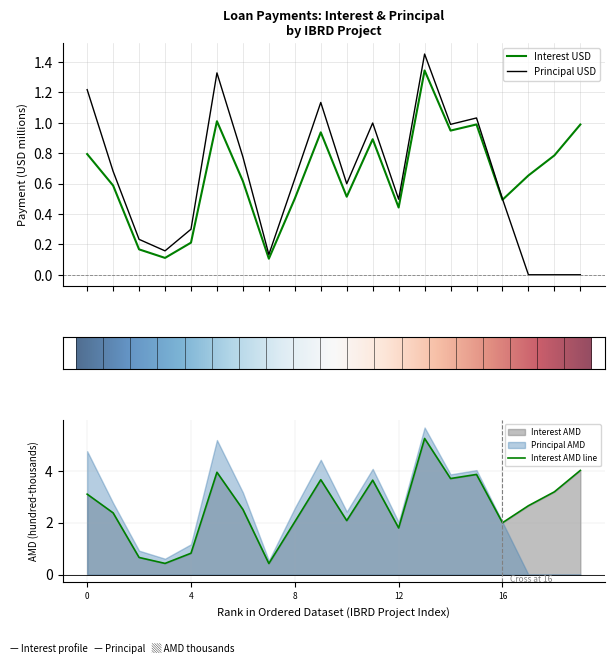

Which series has the largest total across all categories?

Interest AMD